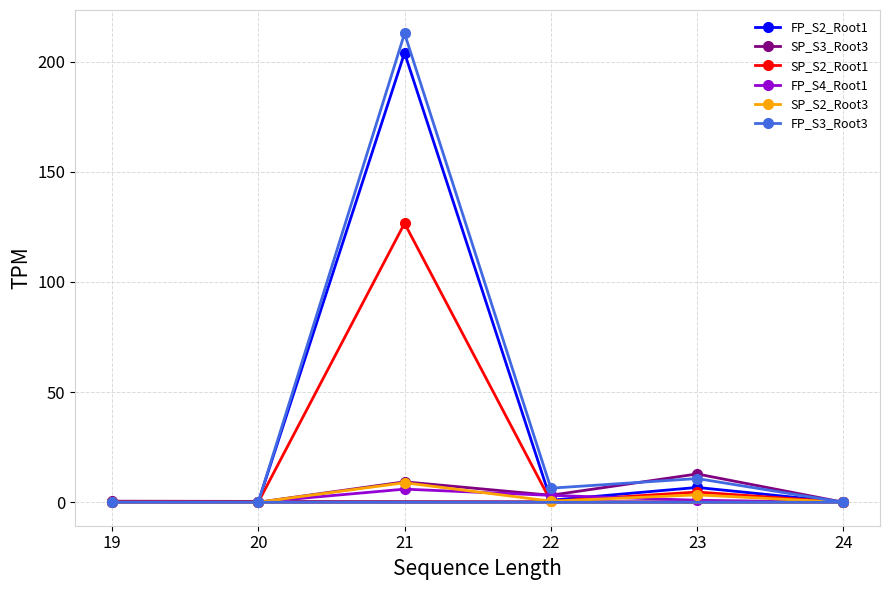

What is the highest value of the SP_S2_Root1 series?

126.6